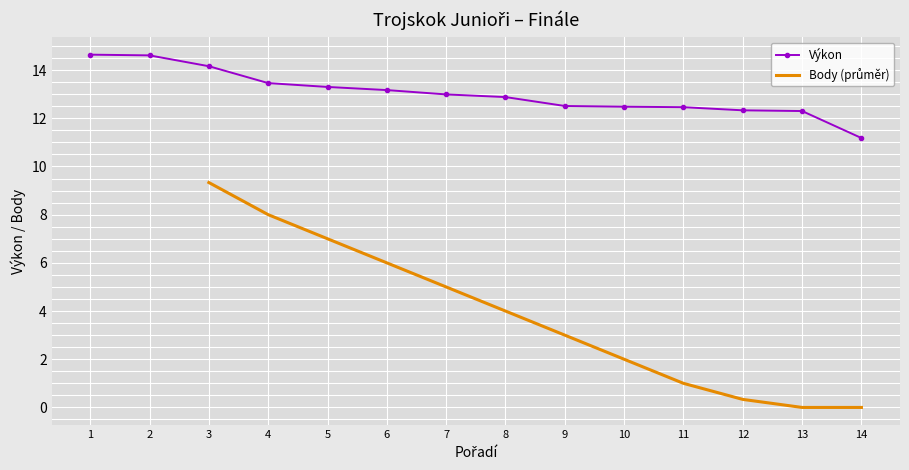

How many values are below 12?

1